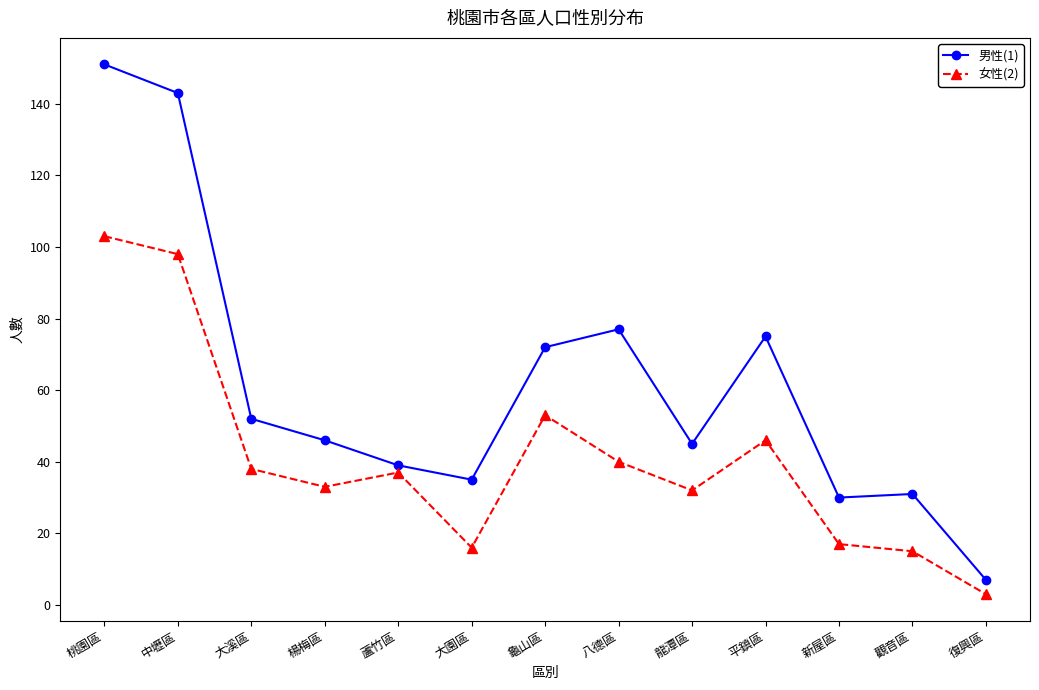

How many values in the 女性(2) series are below 37?

6